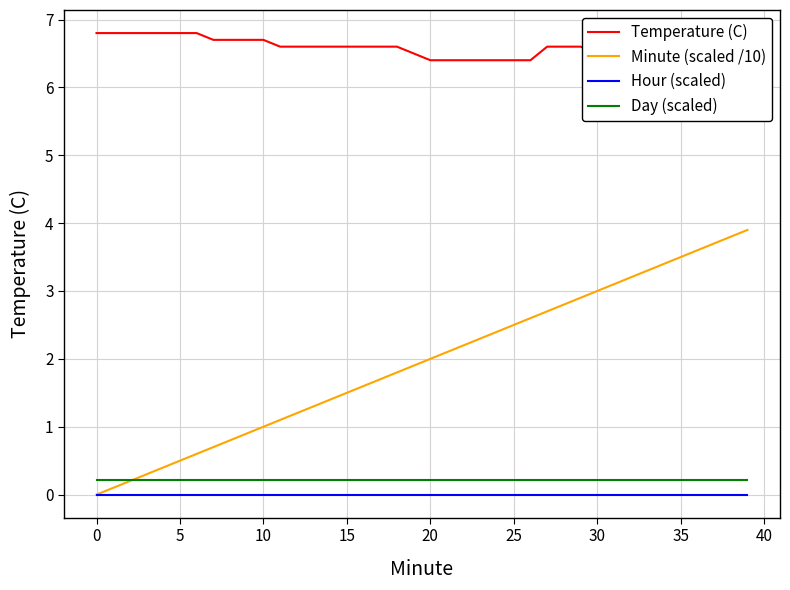

Is the value of Hour (scaled) at 10 greater than the value of Day (scaled) at 10?

No